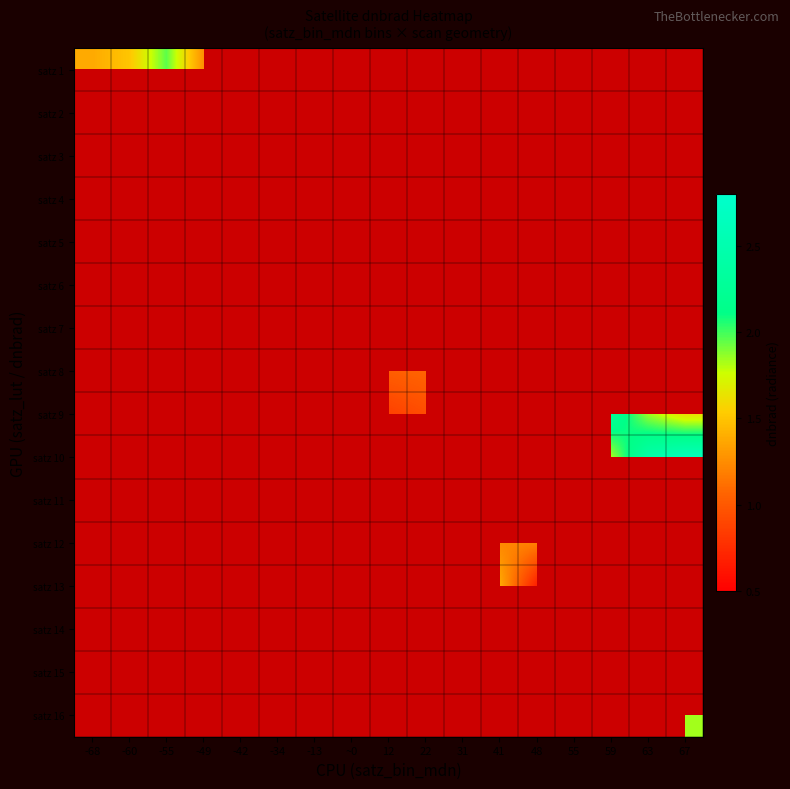

At -49, list the series in order from largest to smallest.

satz 5, satz 1, satz 6, satz 7, satz 8, satz 9, satz 10, satz 11, satz 12, satz 13, satz 14, satz 15, satz 16, satz 2, satz 3, satz 4